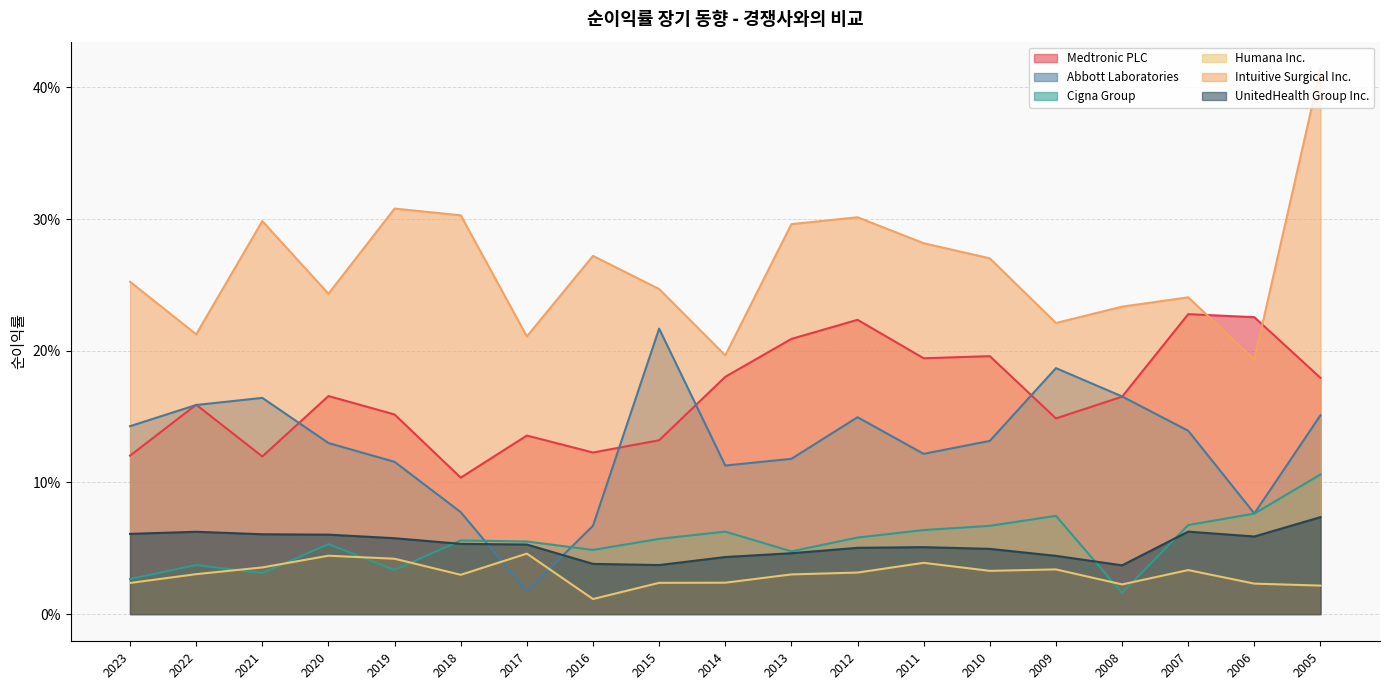

How many lines are shown in the chart?

6